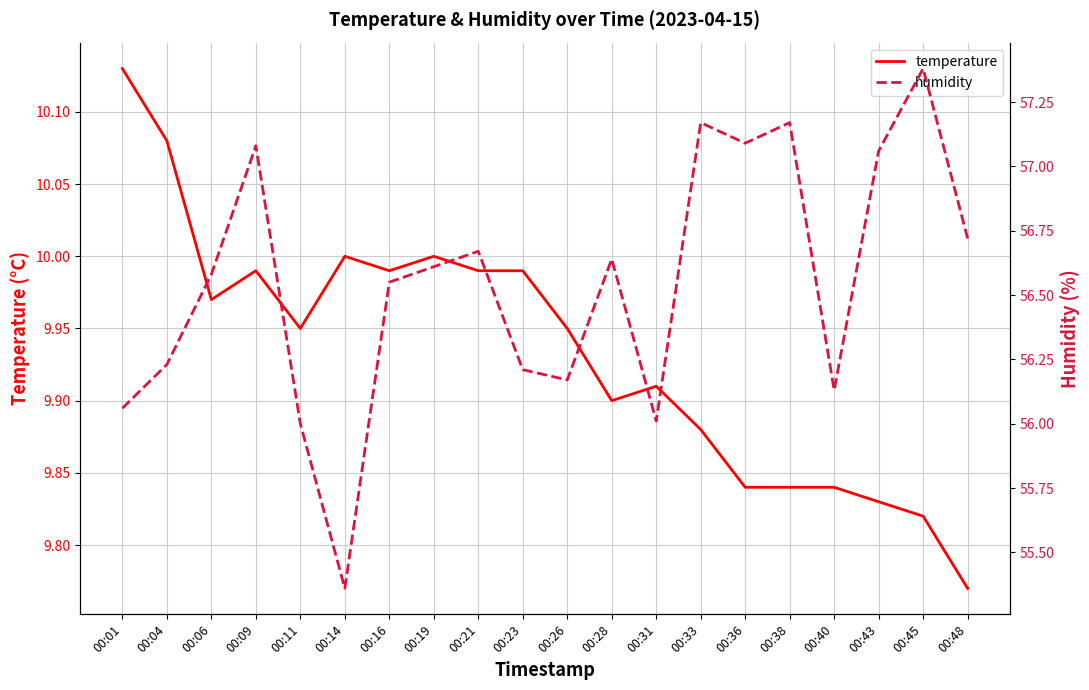

Reading left to right, what are all the values shown in this chart?

temperature: 10.1	10.1	10.0	10.0	9.9	10.0	10.0	10.0	10.0	10.0	9.9	9.9	9.9	9.9	9.8	9.8	9.8	9.8	9.8	9.8
humidity: 56.1	56.2	56.6	57.1	56.0	55.4	56.5	56.6	56.7	56.2	56.2	56.6	56.0	57.2	57.1	57.2	56.1	57.1	57.4	56.7